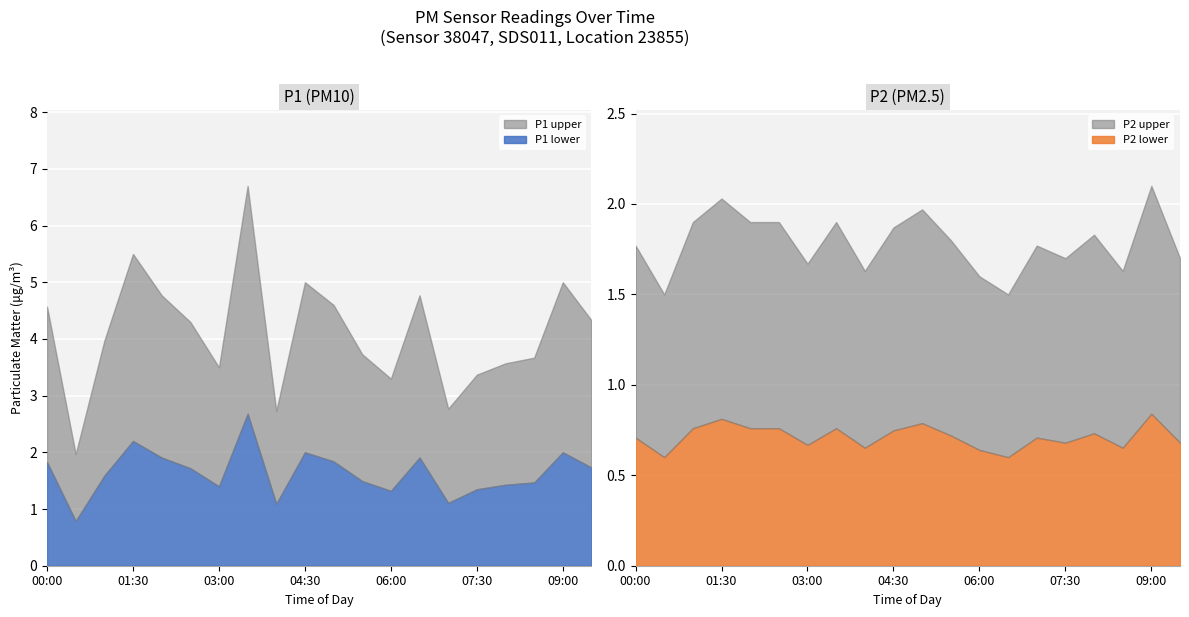

True or false: P2 has more than 1 interior local peaks.

True